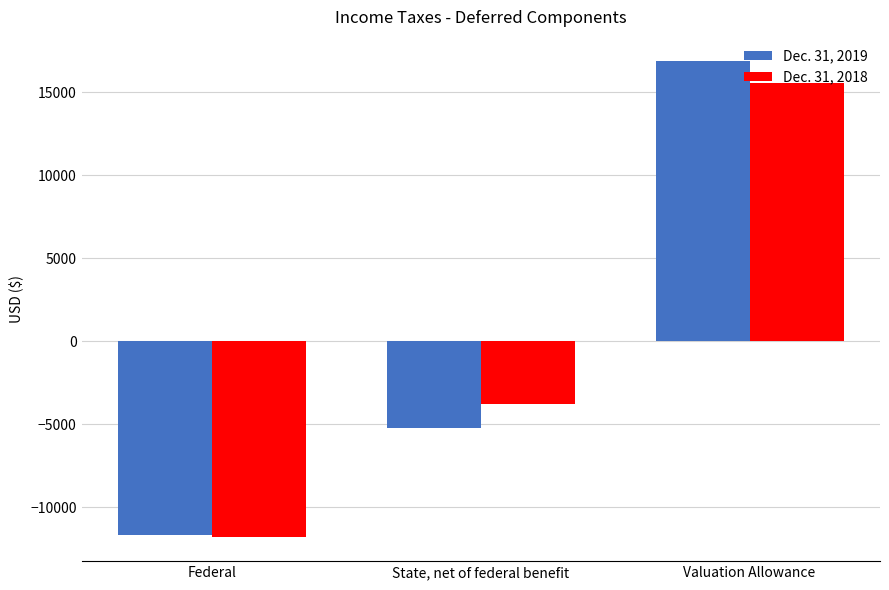

Reading left to right, list all the values displayed in this chart.

Dec. 31, 2019: Federal=-11658	State, net of federal benefit=-5239	Valuation Allowance=16897
Dec. 31, 2018: Federal=-11811	State, net of federal benefit=-3755	Valuation Allowance=15566